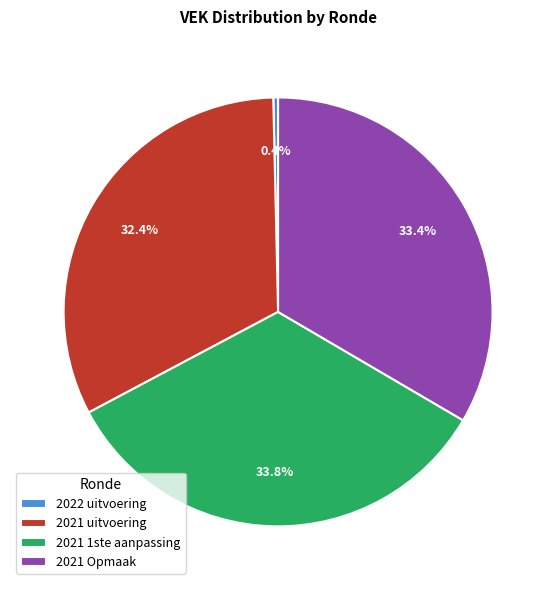

To the nearest percent, what is the difference between the largest and smallest slice percentages?

33%